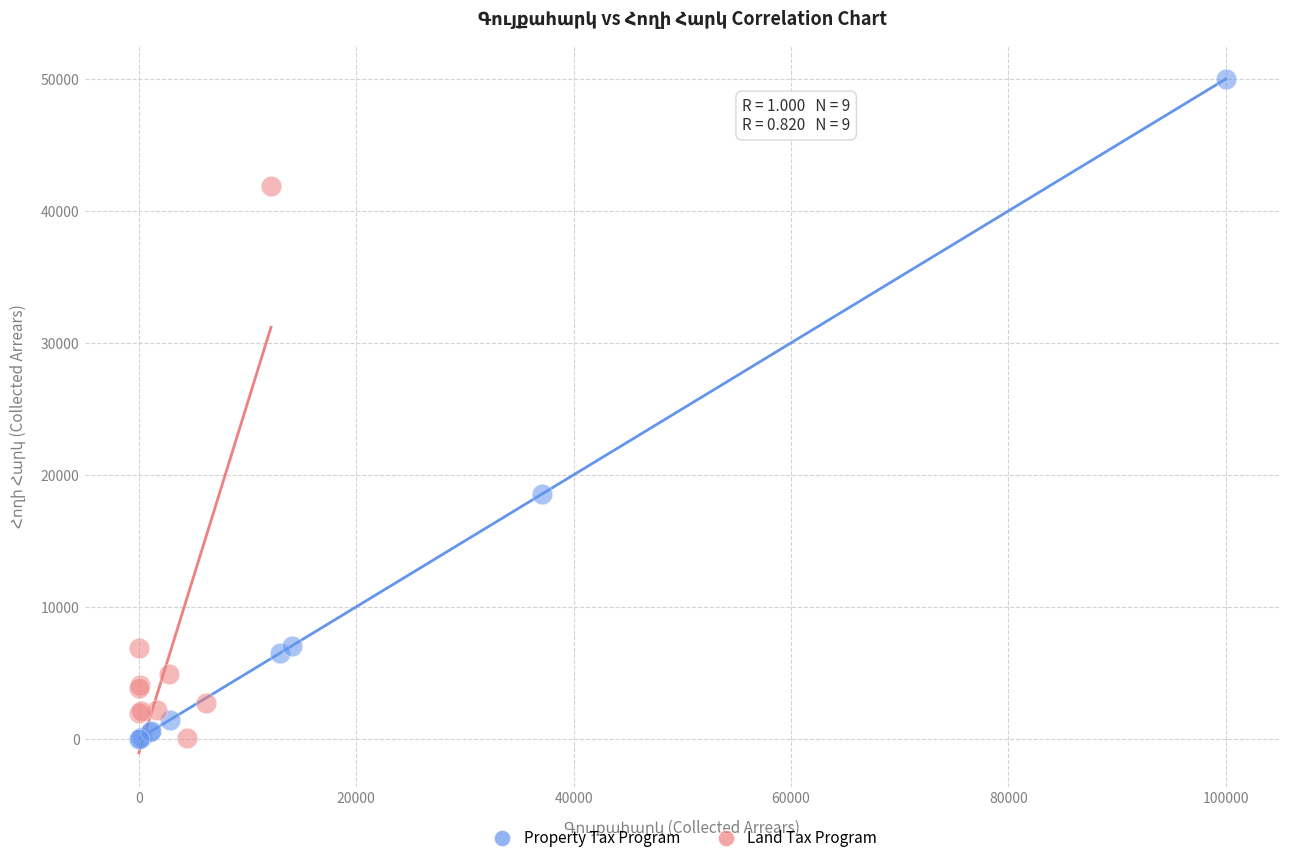

Which series has the widest spread of Y values?

Property Tax Program